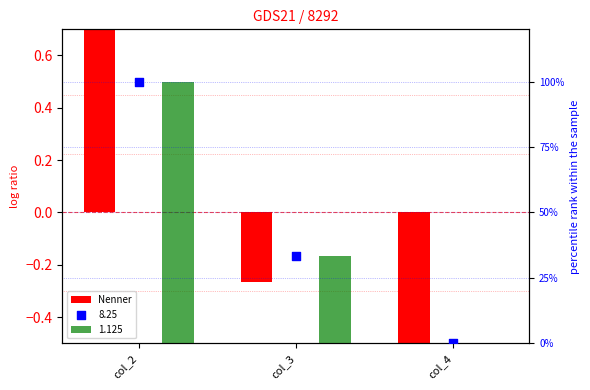

Between col_3 and col_4, which is larger?

col_3